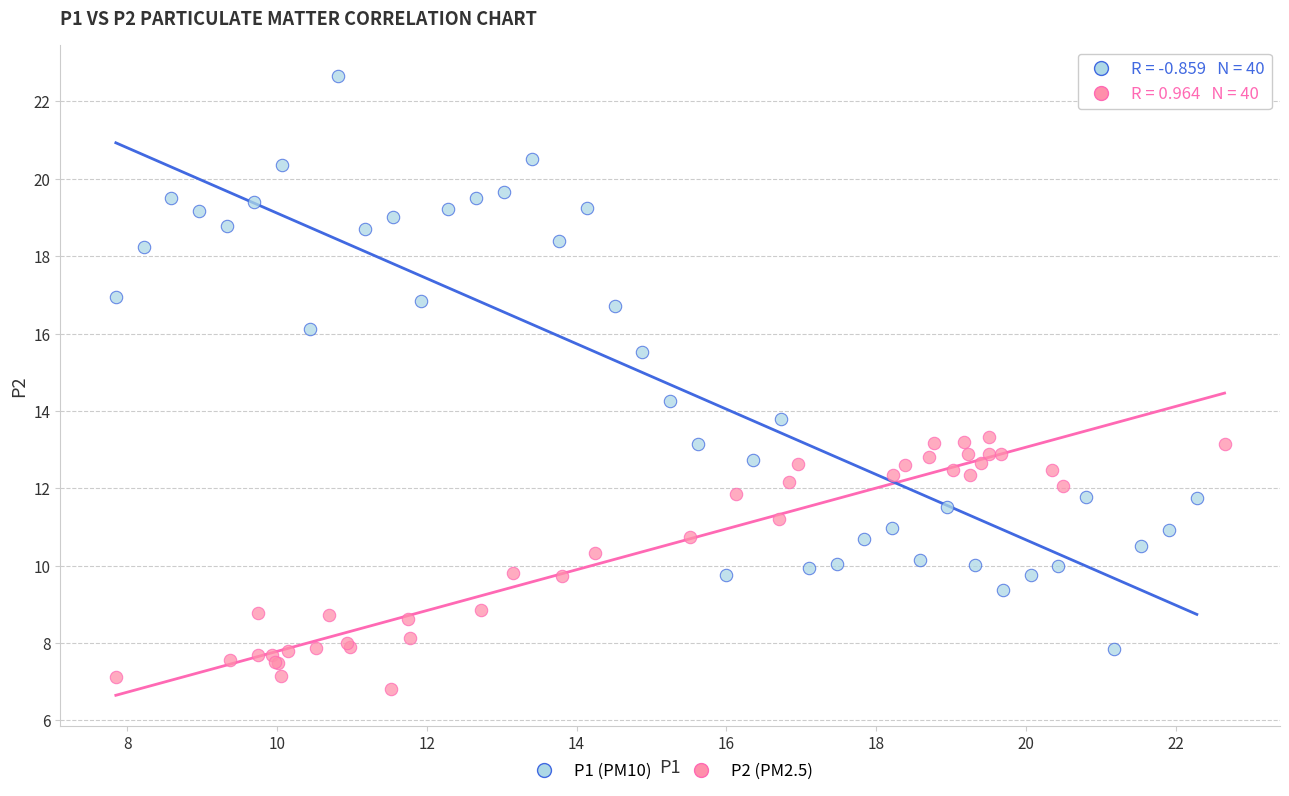

Which series contains the highest Y value?

P1 (PM10)